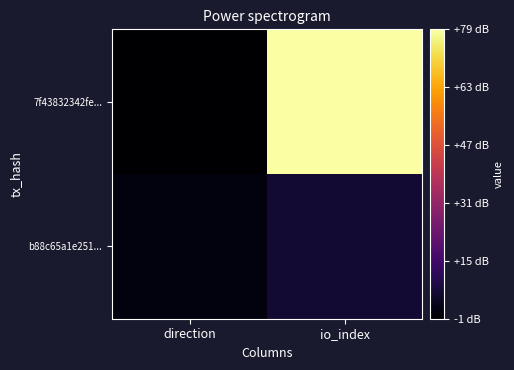

At how many categories does at least one series exceed 72?

1